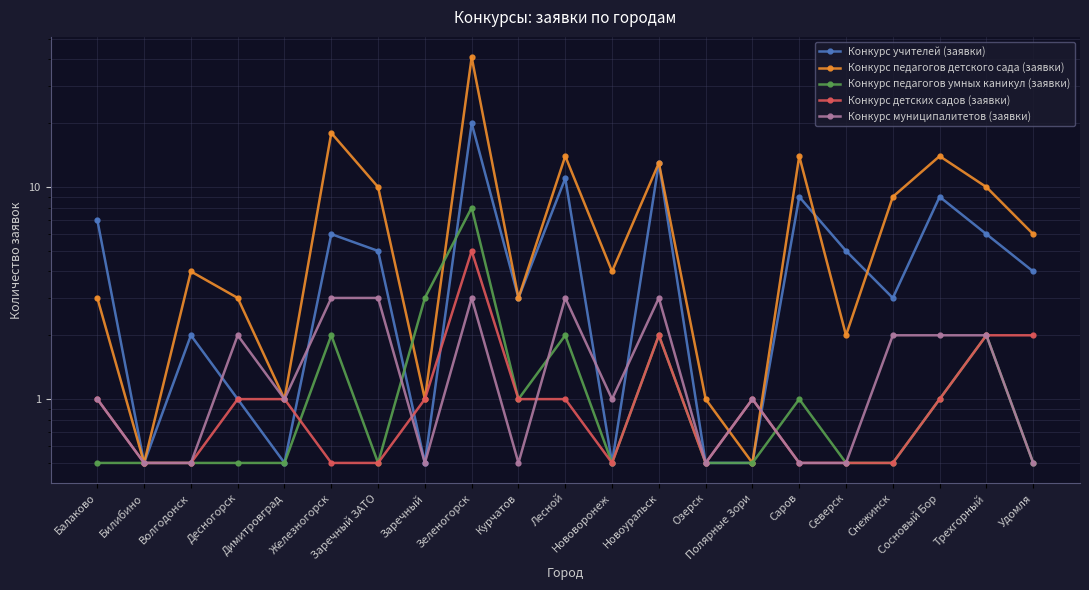

Which category has the lowest value across all series?

Билибино